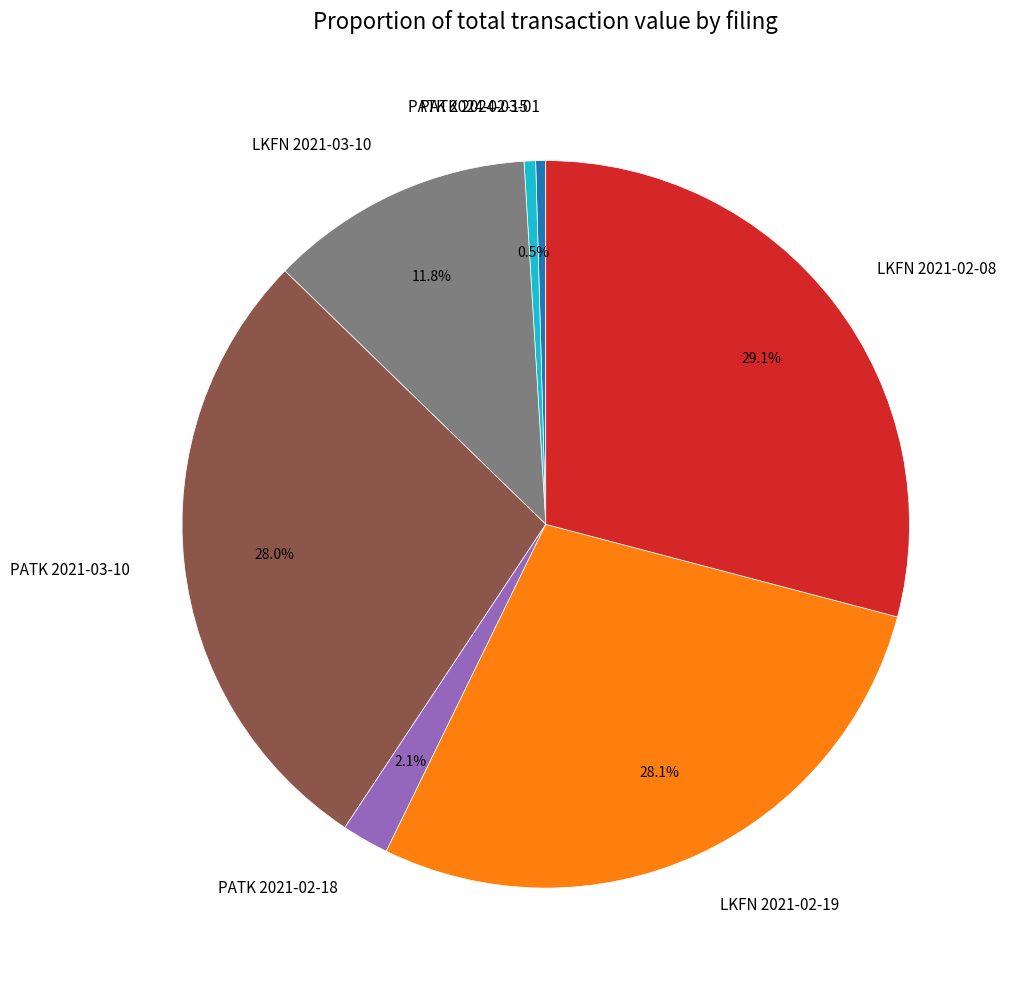

To the nearest percent, what is the difference between the largest and smallest slice percentages?

29%